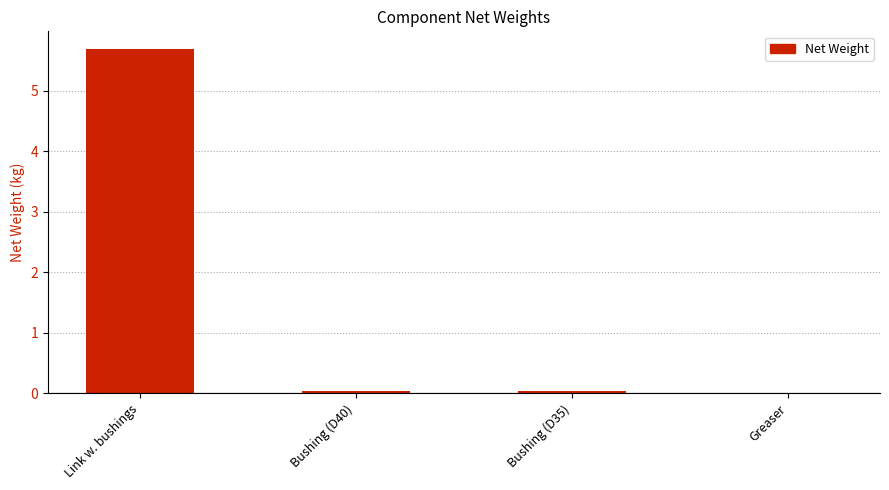

What is the greatest value displayed?

5.7